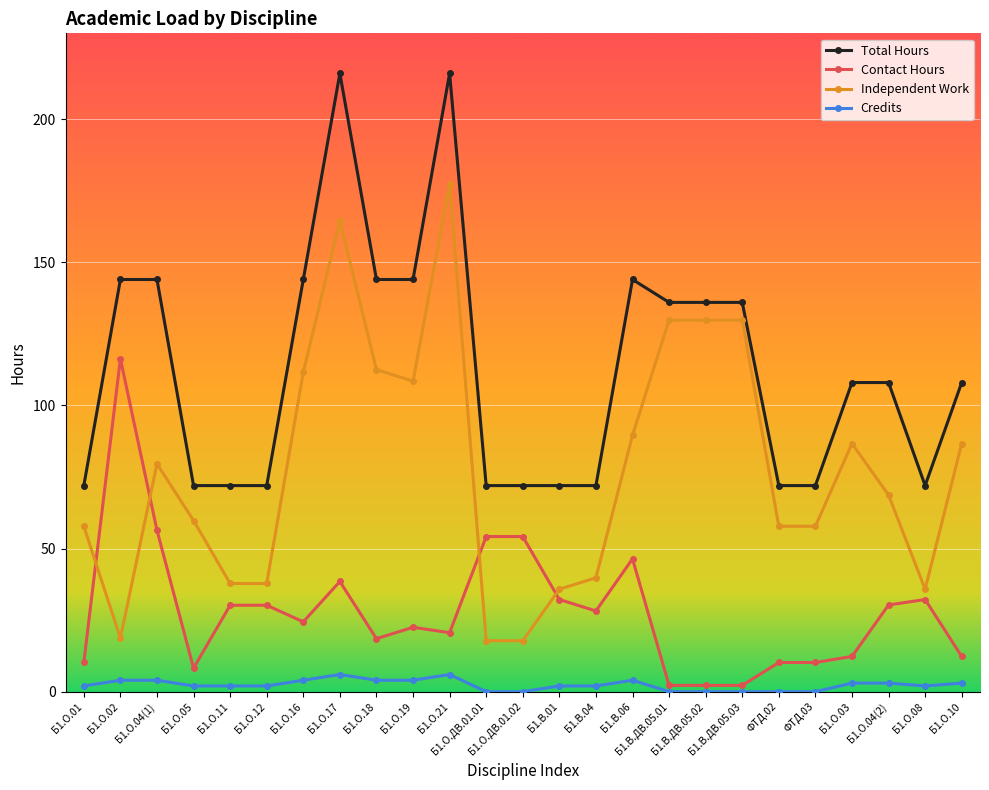

Where is the first local maximum for Contact Hours?

Б1.О.02